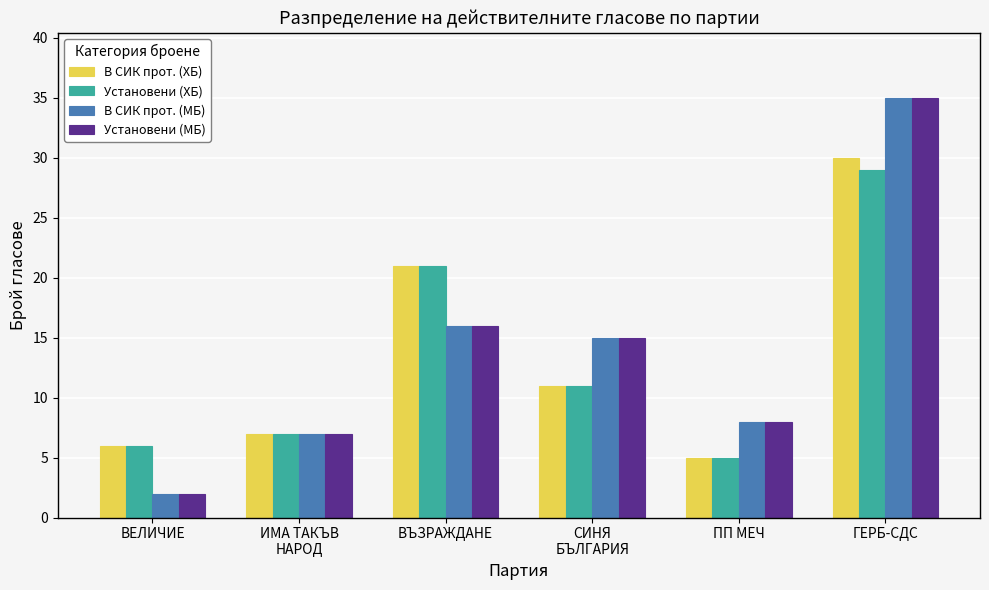

What is the difference between the В СИК прот. (ХБ) values at ГЕРБ-СДС and ИМА ТАКЪВ
НАРОД?

23